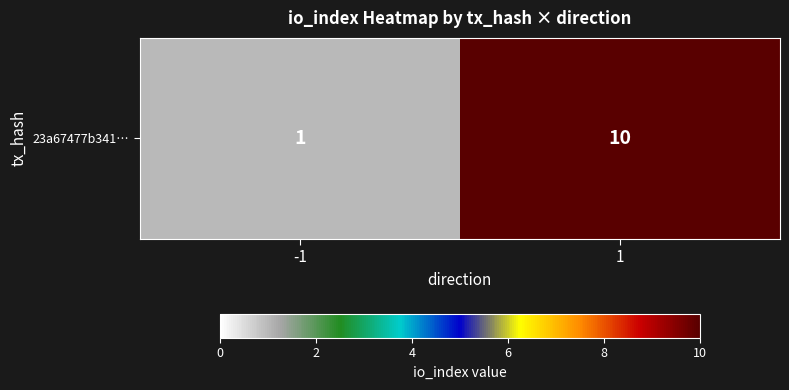

How many data points does each series have?

2